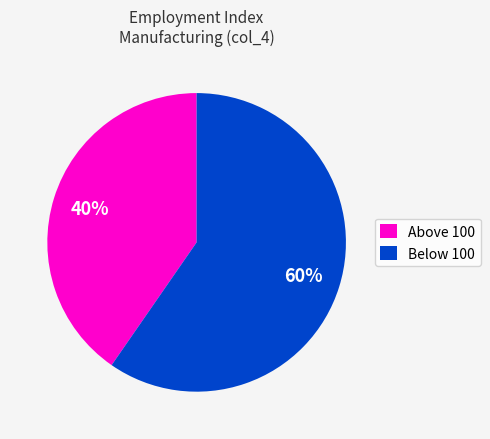

Is there any slice that represents more than half of the pie?

Yes